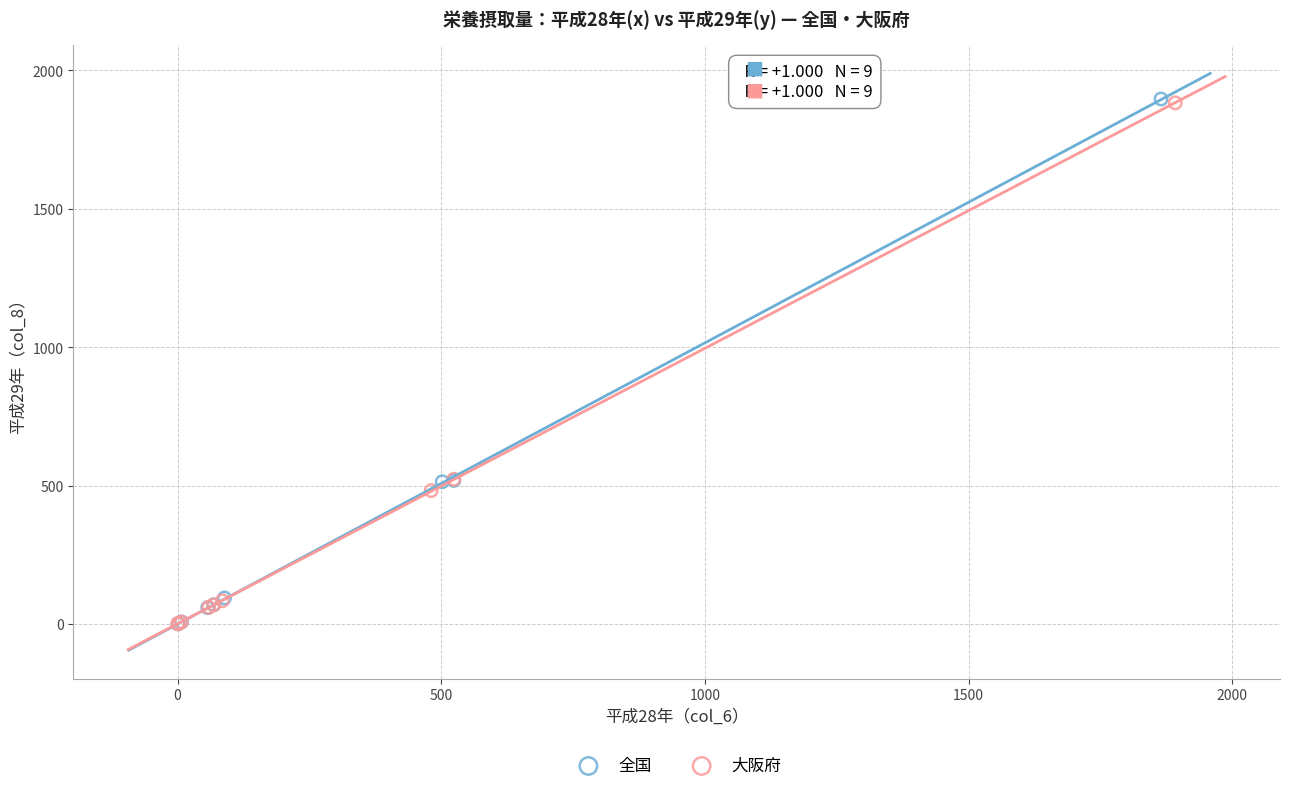

Which series has the largest Y range (max minus min)?

全国